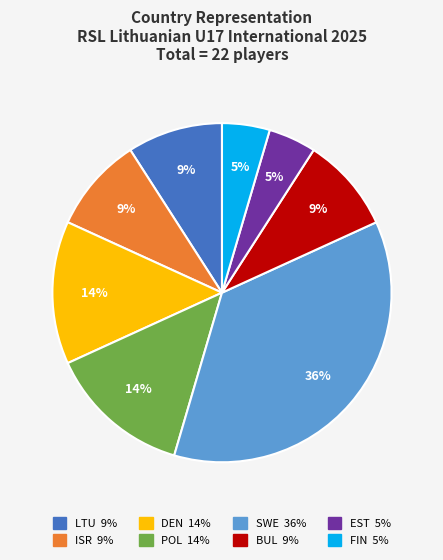

How many slices are in this pie chart?

8